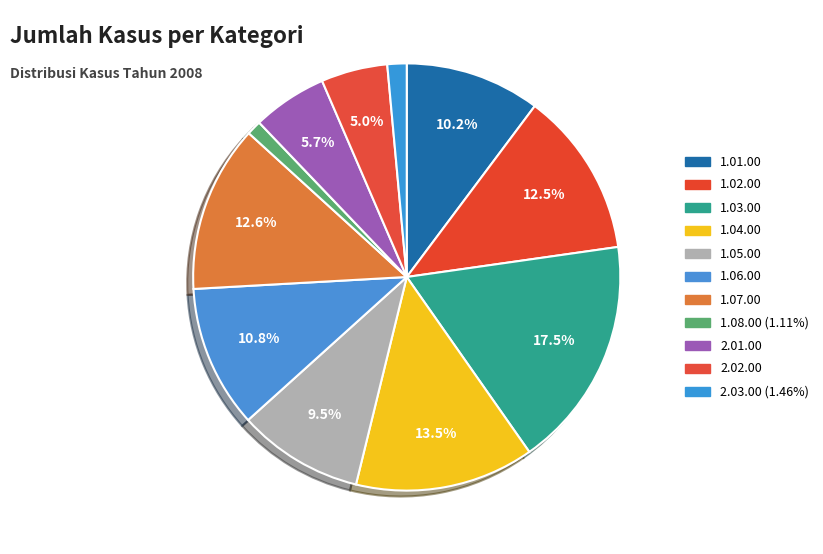

The 1.06.00 slice represents 4% of the pie. True or false?

False